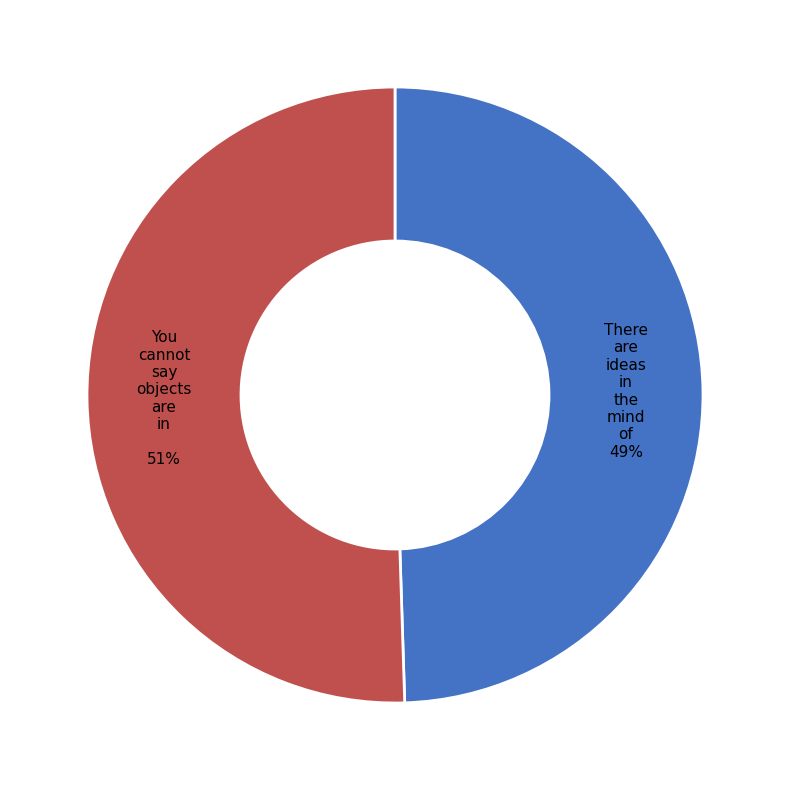

To the nearest percent, what is the average slice percentage?

50%